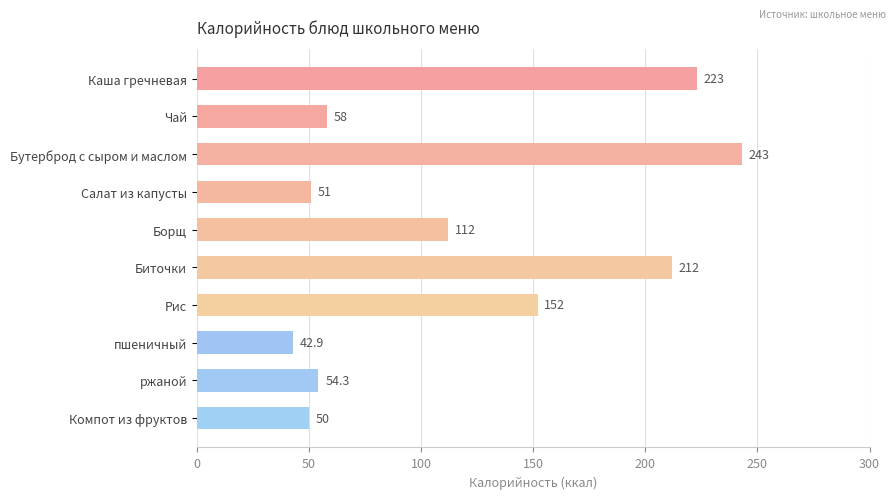

Rank the categories by value from highest to lowest.

Бутерброд с сыром и маслом, Каша гречневая, Биточки, Рис, Борщ, Чай, ржаной, Салат из капусты, Компот из фруктов, пшеничный